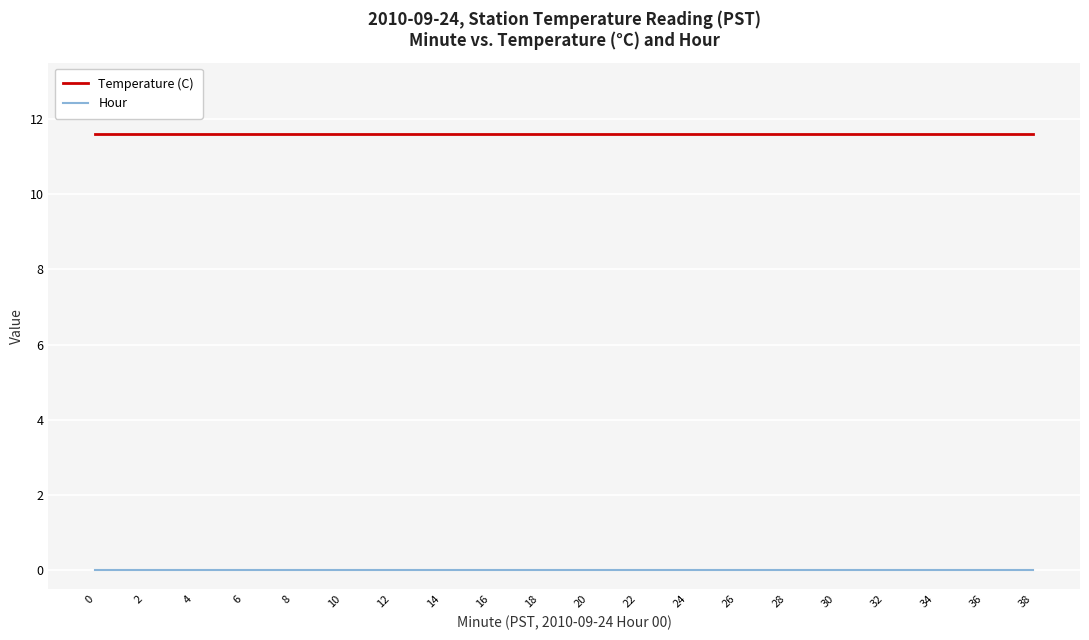

True or false: Hour and Temperature (C) cross at least once.

False